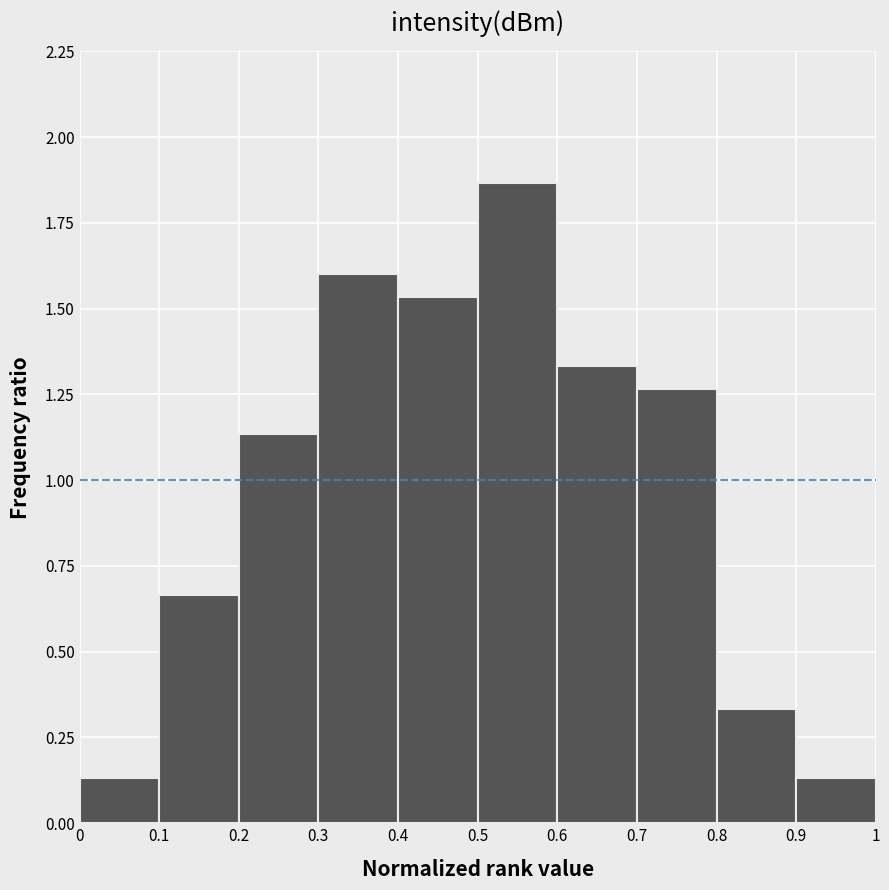

Reading left to right, transcribe this chart: for each bar, give the range it covers on the x-axis and its height. The values are not printed on the chart, so give them approximately, as read against the axis.

0 to 0.1: 0.15
0.1 to 0.2: 0.65
0.2 to 0.3: 1.15
0.3 to 0.4: 1.60
0.4 to 0.5: 1.55
0.5 to 0.6: 1.85
0.6 to 0.7: 1.35
0.7 to 0.8: 1.25
0.8 to 0.9: 0.35
0.9 to 1: 0.15